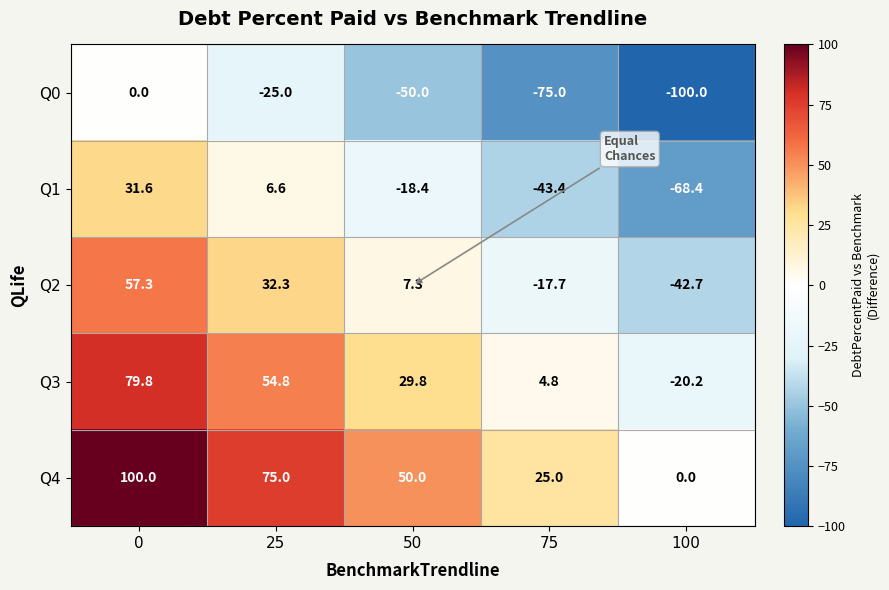

Rank the series at 100 from highest to lowest value.

Q4, Q3, Q2, Q1, Q0